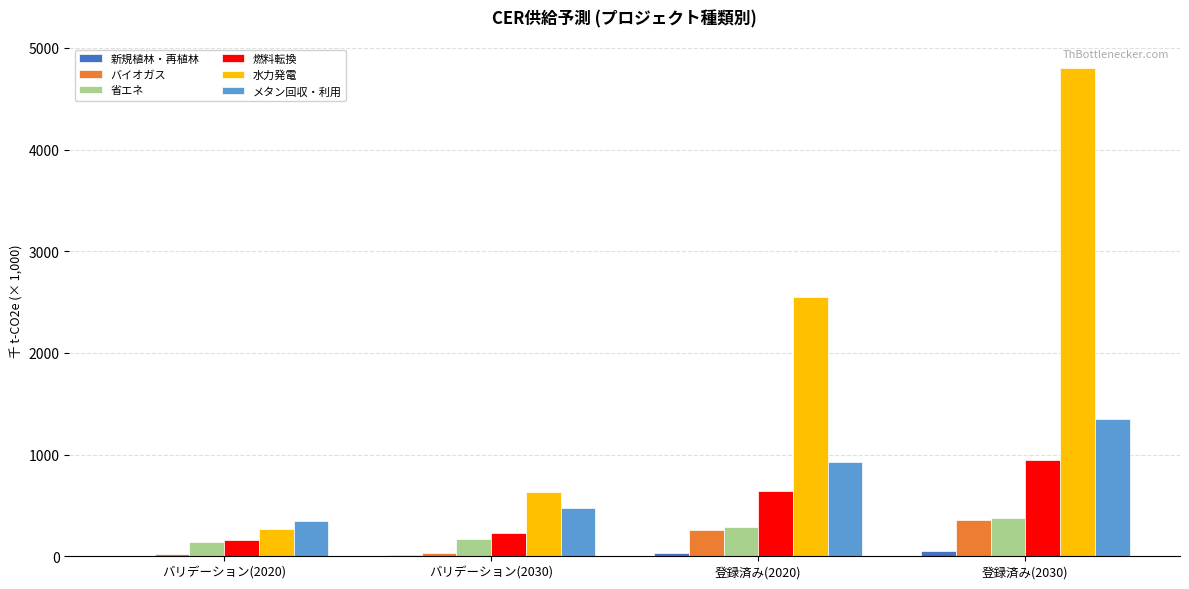

At which label does メタン回収・利用 reach its peak?

登録済み(2030)